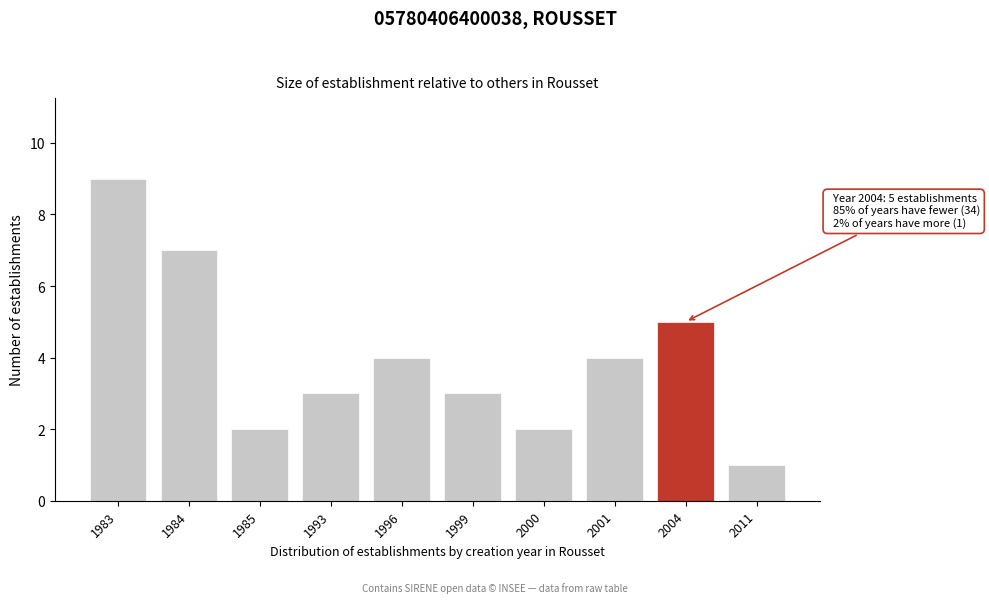

Reading right to left, what are all the values shown in this chart?

1	5	4	2	3	4	3	2	7	9